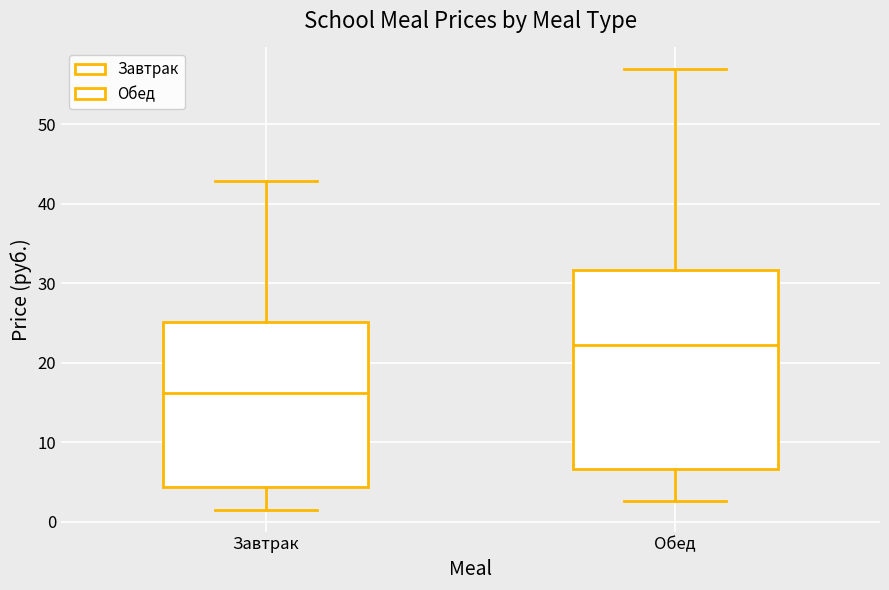

Reading left to right, read every box against the y-axis: the position of its median line, the range the box covers, and the ends of its whiskers. The values are not printed on the chart, so give them approximately, as read against the axis.

Завтрак: median 16, box 4 to 25, whiskers 2 to 43
Обед: median 22, box 7 to 32, whiskers 3 to 57